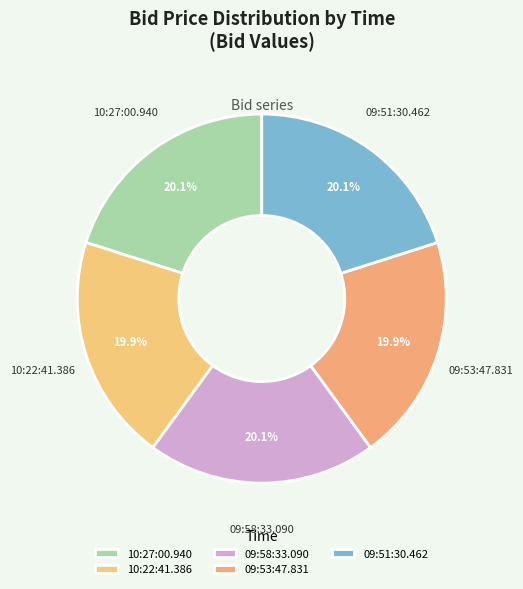

To the nearest percent, what percentage of the pie is 09:53:47.831?

20%